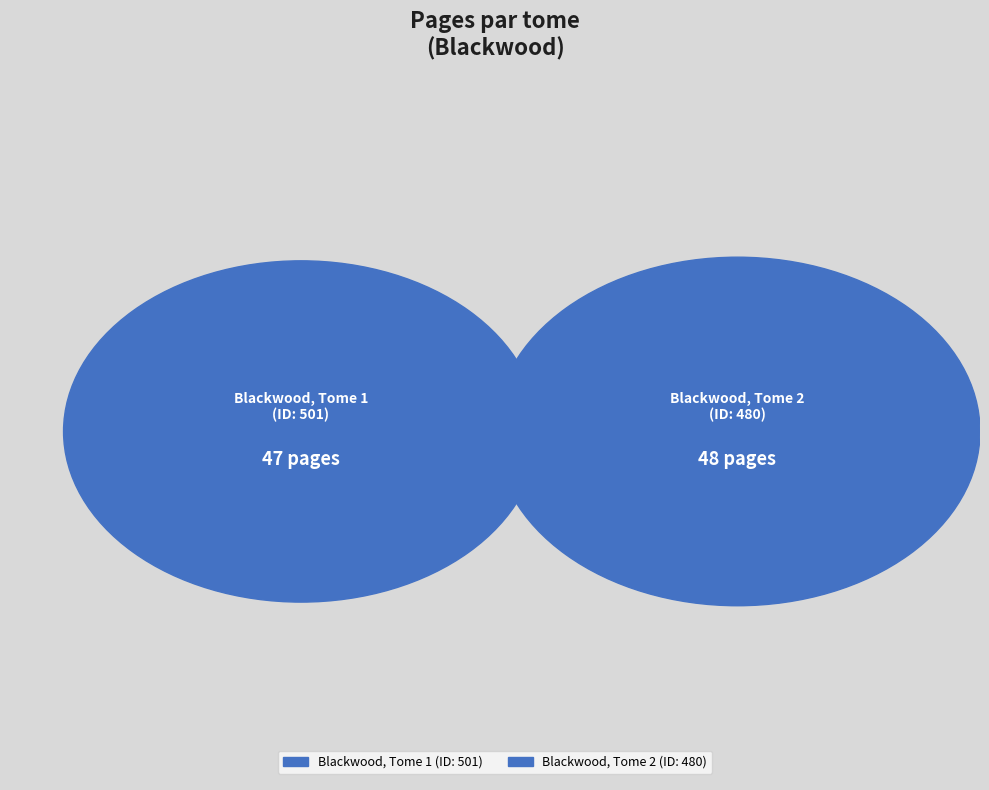

To the nearest percent, what is the combined percentage of 480 and 501?

100%